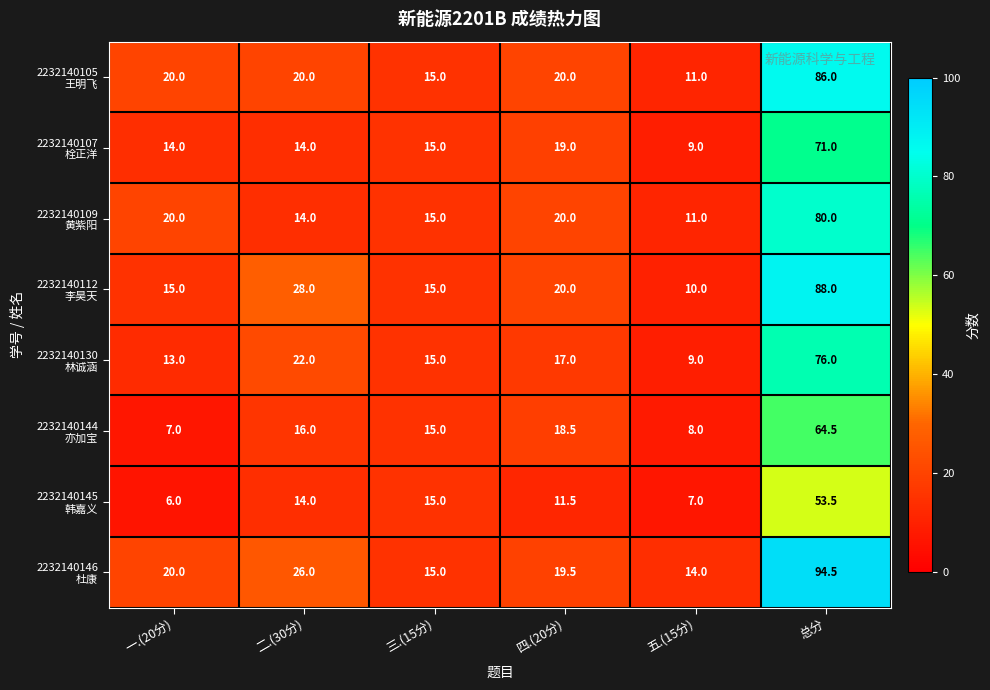

At which category does the chart reach its minimum across all series?

一.(20分)